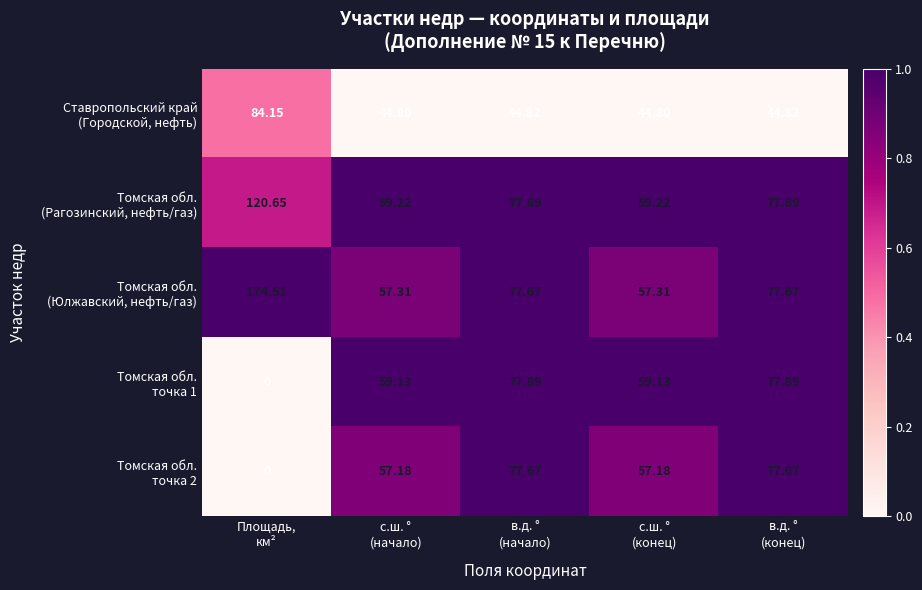

How many categories are shown in the chart?

5